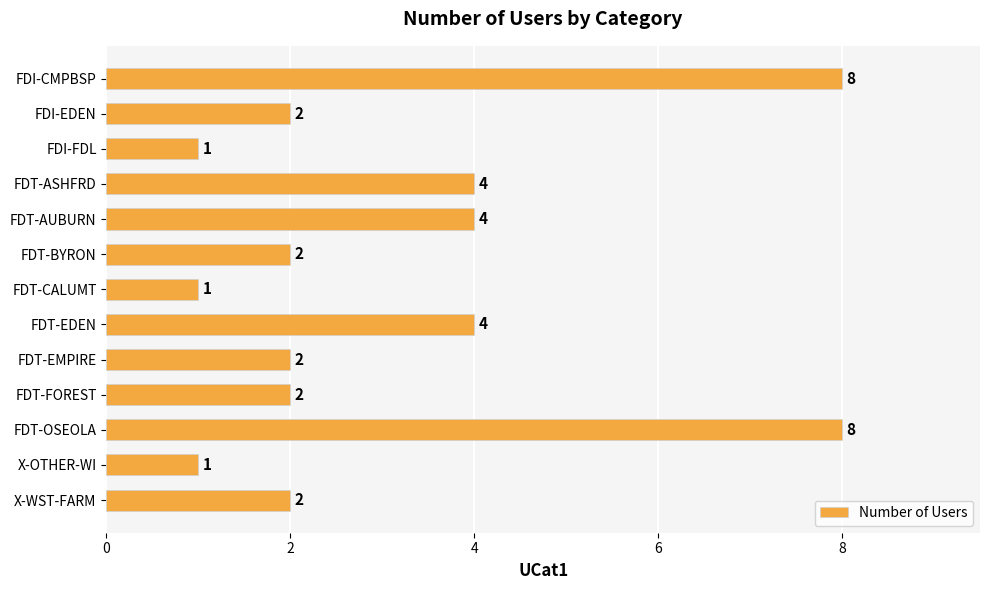

Reading top to bottom, what are all the values shown in this chart?

FDI-CMPBSP=8	FDI-EDEN=2	FDI-FDL=1	FDT-ASHFRD=4	FDT-AUBURN=4	FDT-BYRON=2	FDT-CALUMT=1	FDT-EDEN=4	FDT-EMPIRE=2	FDT-FOREST=2	FDT-OSEOLA=8	X-OTHER-WI=1	X-WST-FARM=2